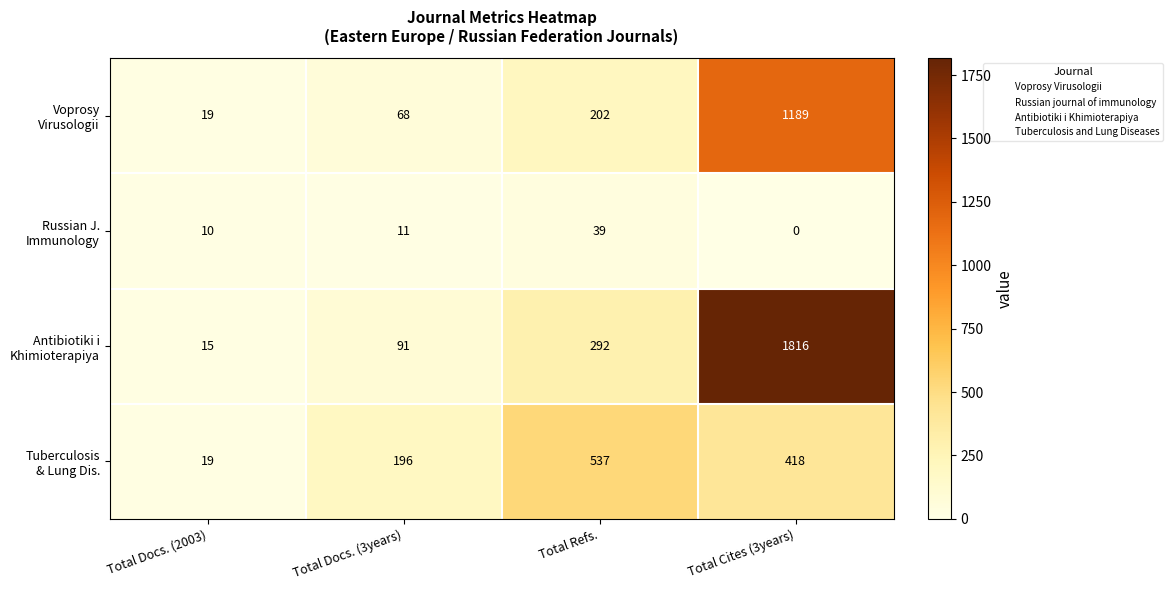

What is the total value across all series at Total Refs.?

1070